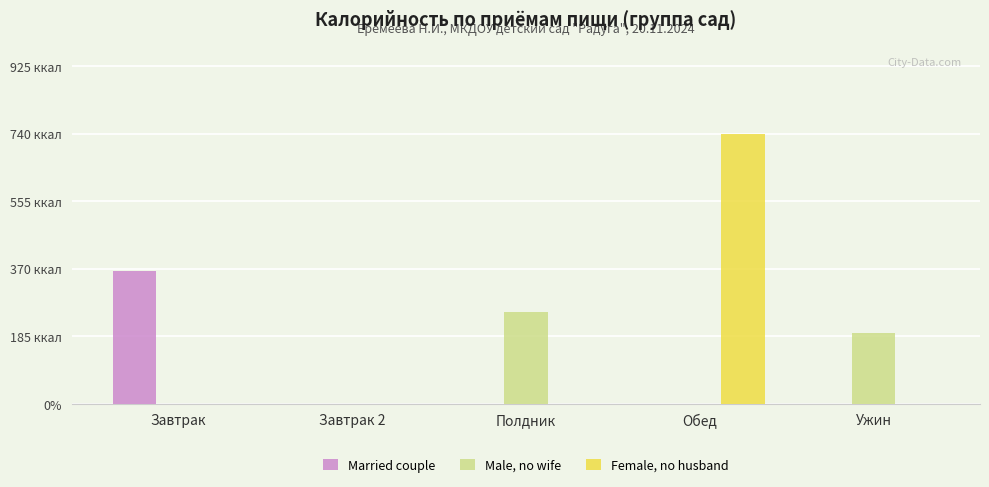

What is the label of the 3rd bar from the right?

Полдник